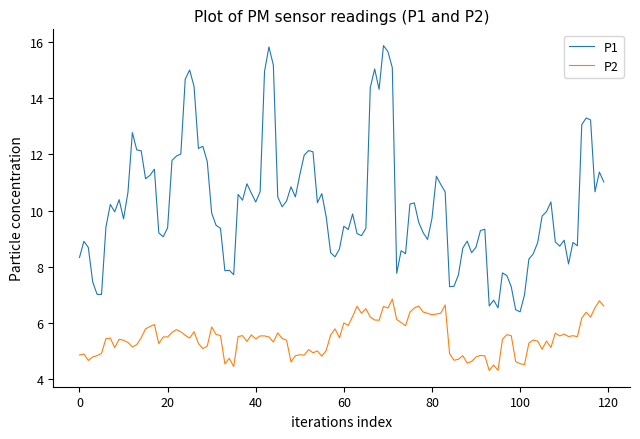

What are all the series names shown in the legend?

P1, P2